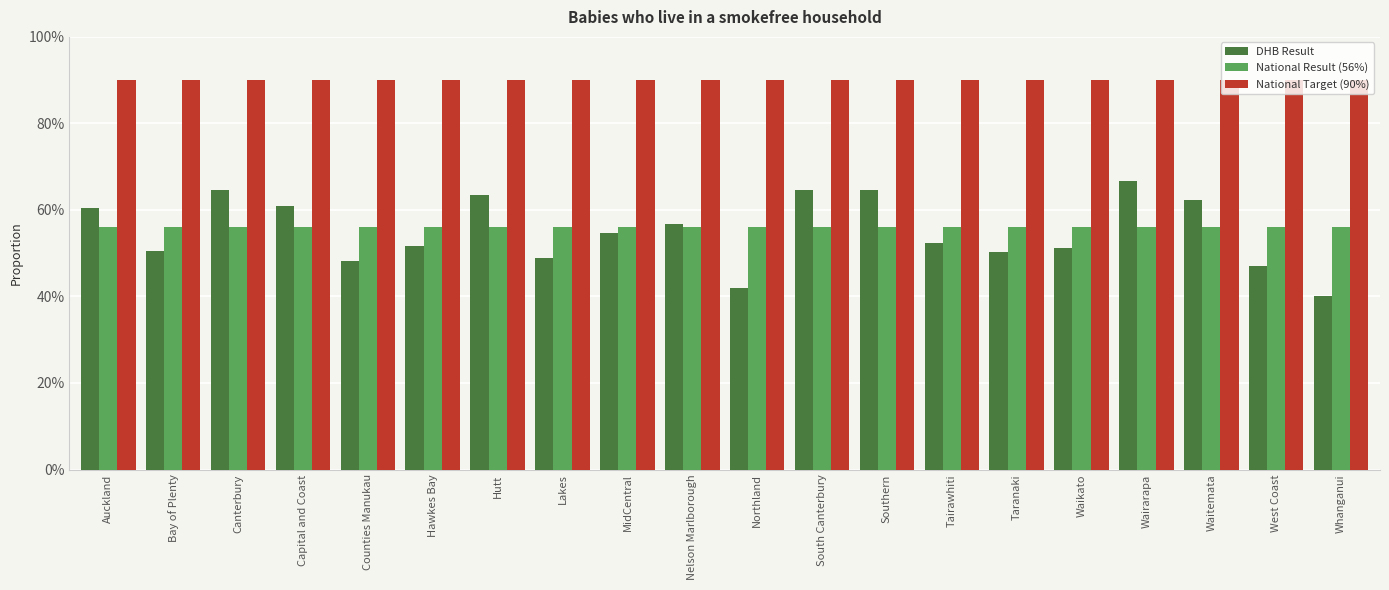

Reading right to left, what are all the values shown in this chart?

DHB Result: 0.4	0.5	0.6	0.7	0.5	0.5	0.5	0.6	0.6	0.4	0.6	0.5	0.5	0.6	0.5	0.5	0.6	0.6	0.5	0.6
National Result (56%): 0.6	0.6	0.6	0.6	0.6	0.6	0.6	0.6	0.6	0.6	0.6	0.6	0.6	0.6	0.6	0.6	0.6	0.6	0.6	0.6
National Target (90%): 0.9	0.9	0.9	0.9	0.9	0.9	0.9	0.9	0.9	0.9	0.9	0.9	0.9	0.9	0.9	0.9	0.9	0.9	0.9	0.9